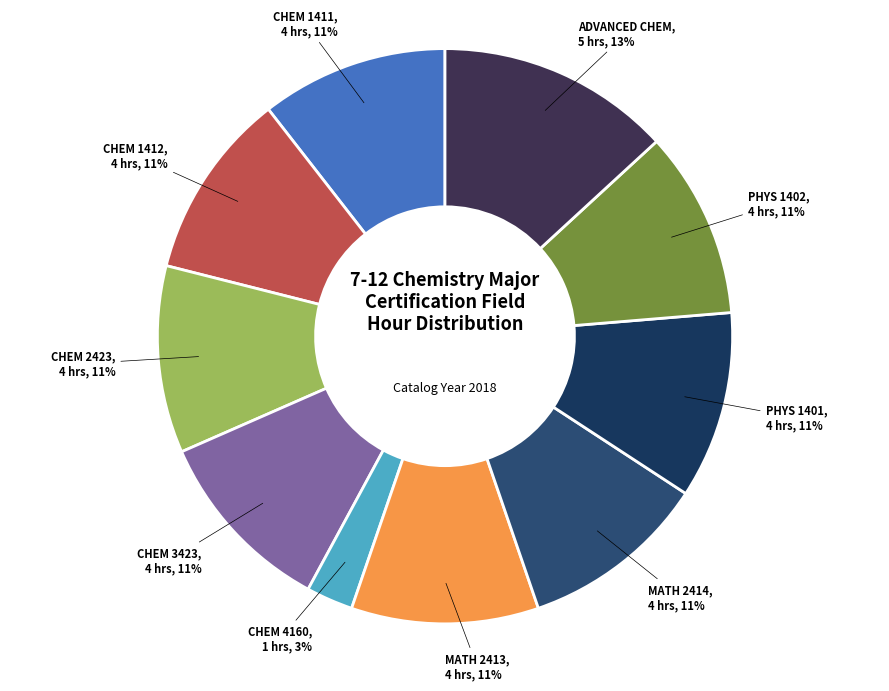

How many segments does this pie chart have?

10